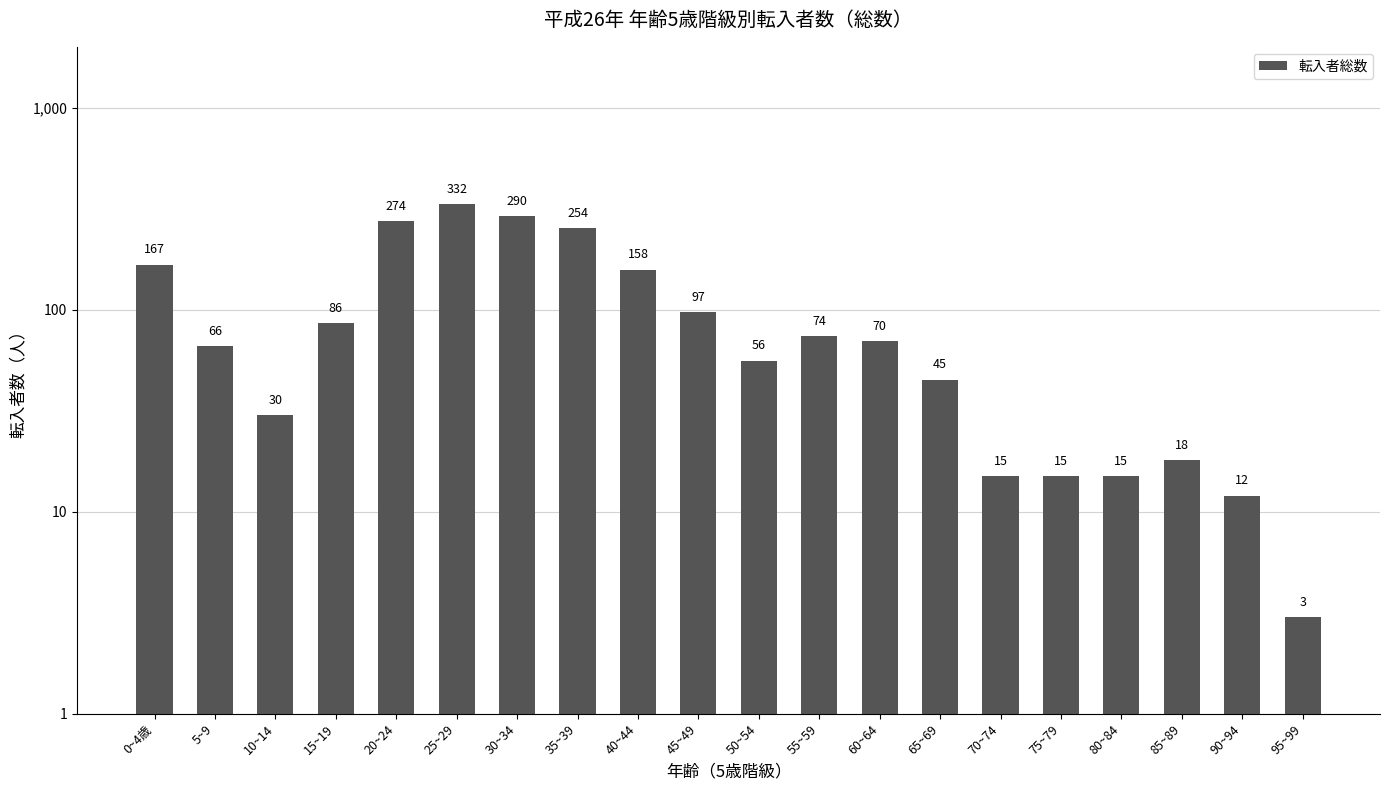

List the labels in order of value, largest first.

25~29, 30~34, 20~24, 35~39, 0~4歳, 40~44, 45~49, 15~19, 55~59, 60~64, 5~9, 50~54, 65~69, 10~14, 85~89, 70~74, 75~79, 80~84, 90~94, 95~99